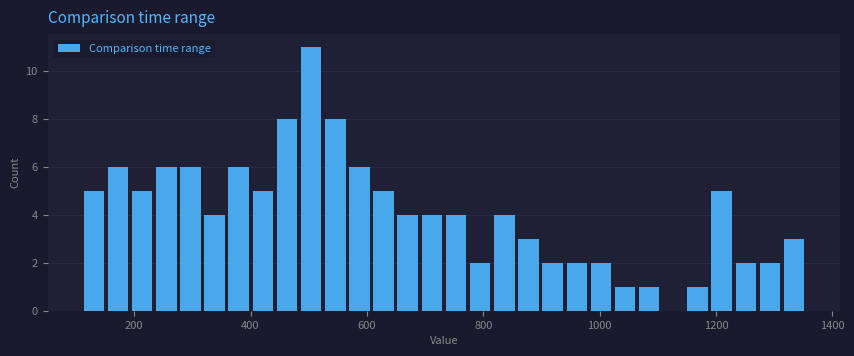

Around what value on the x-axis is the tallest bar? Give the approximate position of its centre, as read against the axis.

500